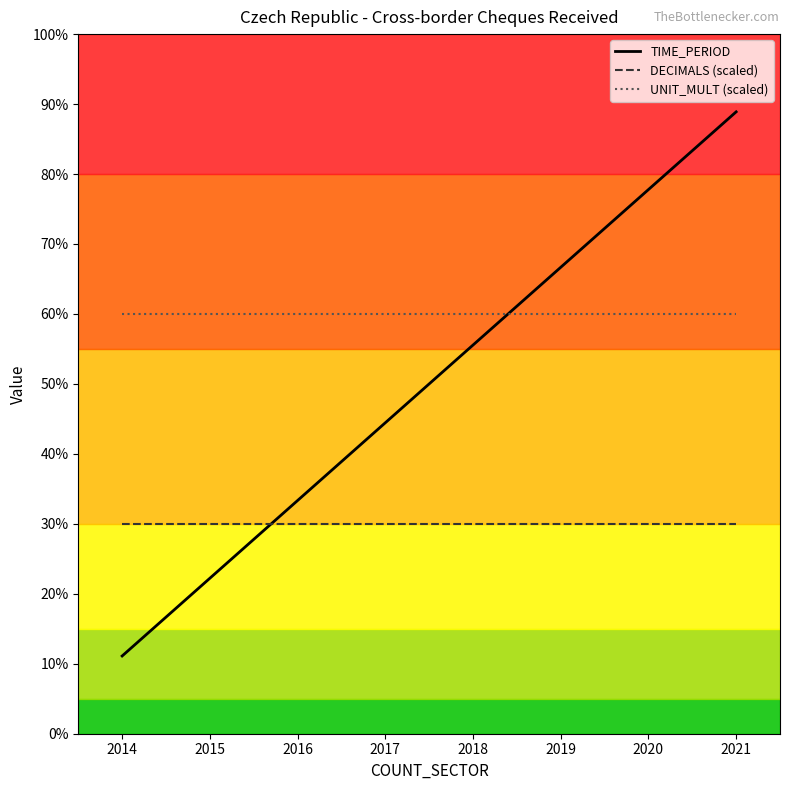

Does the chart display data point markers on the line(s)?

No